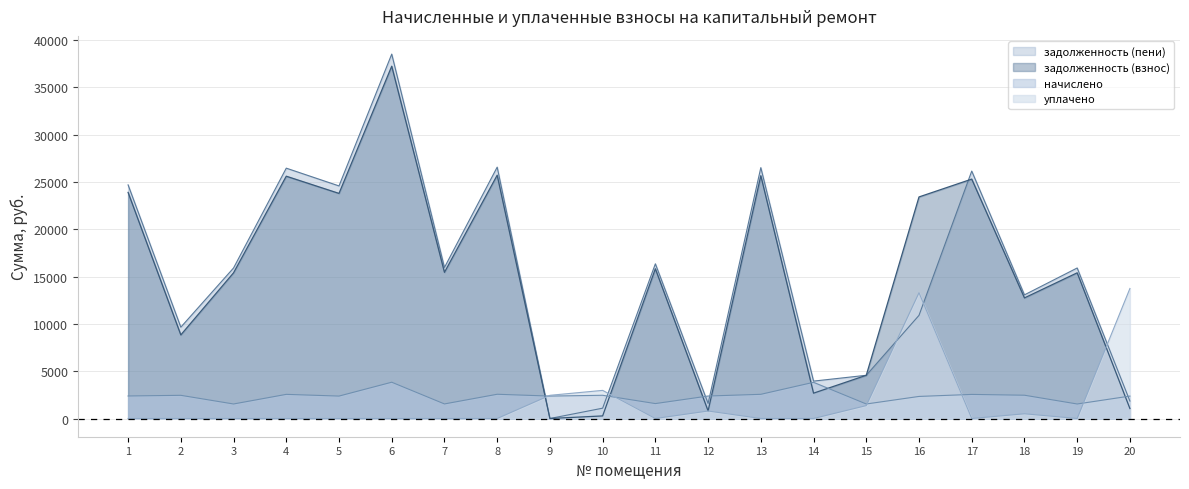

What value does the задолженность (пени) series have at 16?

10905.8